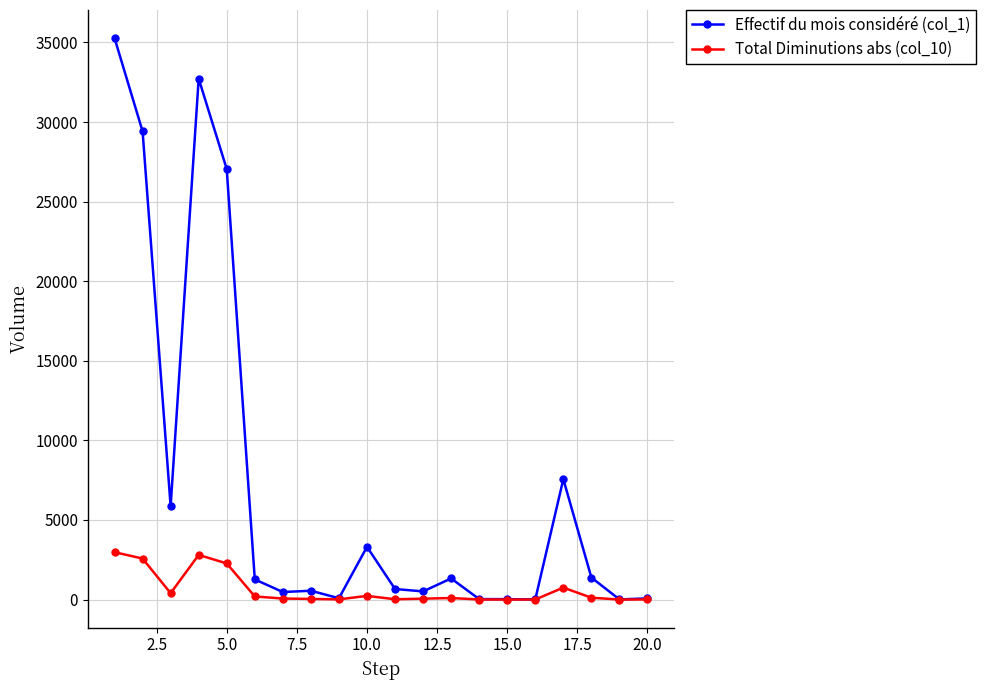

Which series has the largest total across all categories?

Effectif du mois considéré (col_1)